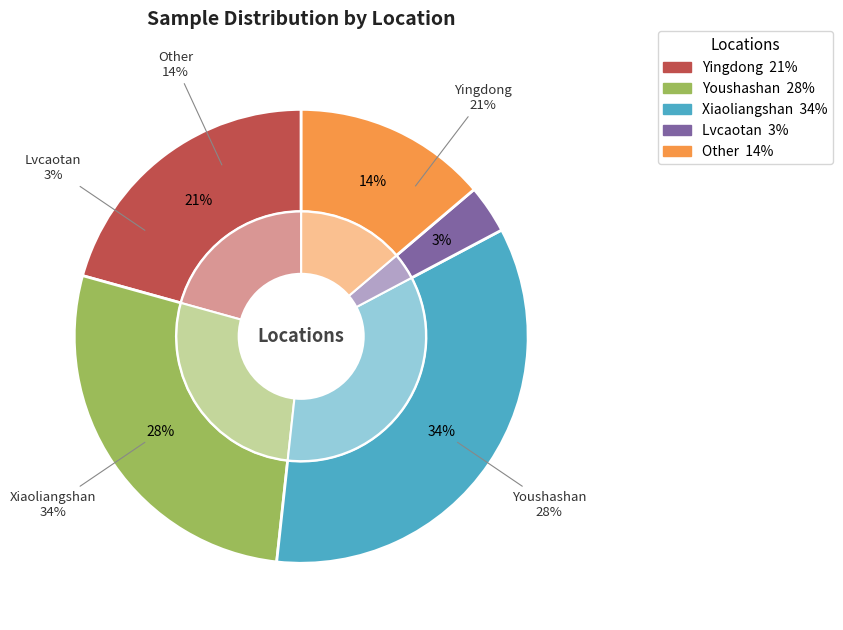

Is there any slice that represents more than half of the pie?

No